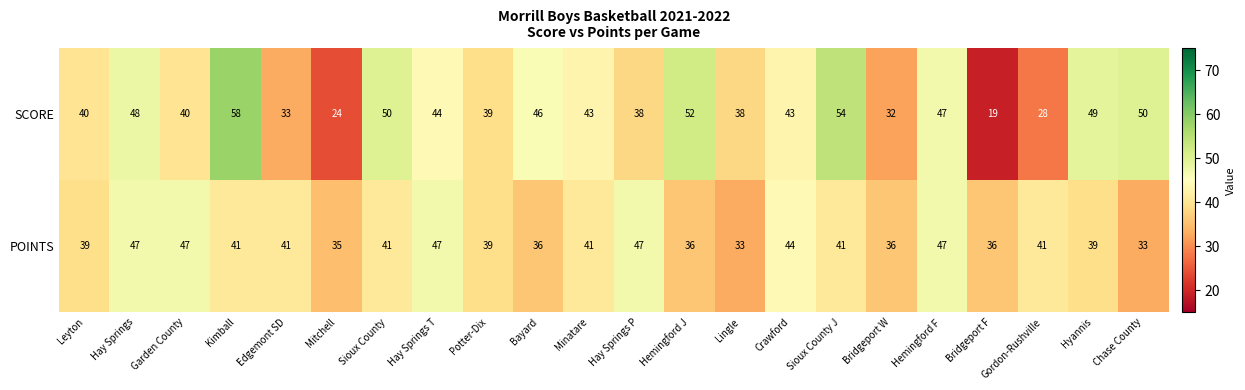

Which series has the widest spread of values?

SCORE